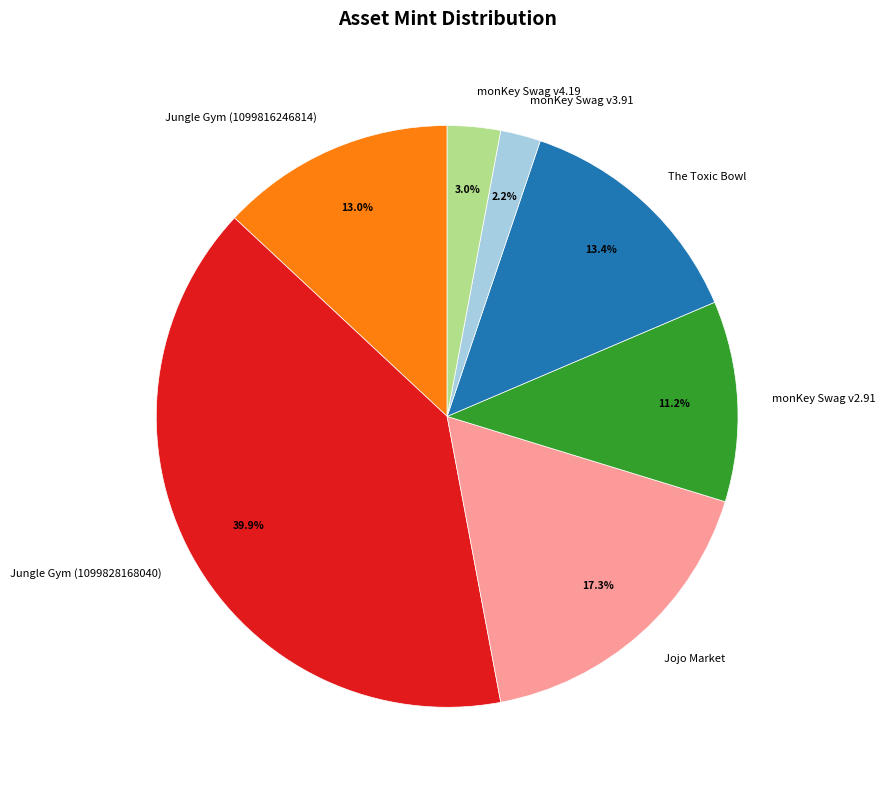

How many slices are in this pie chart?

7